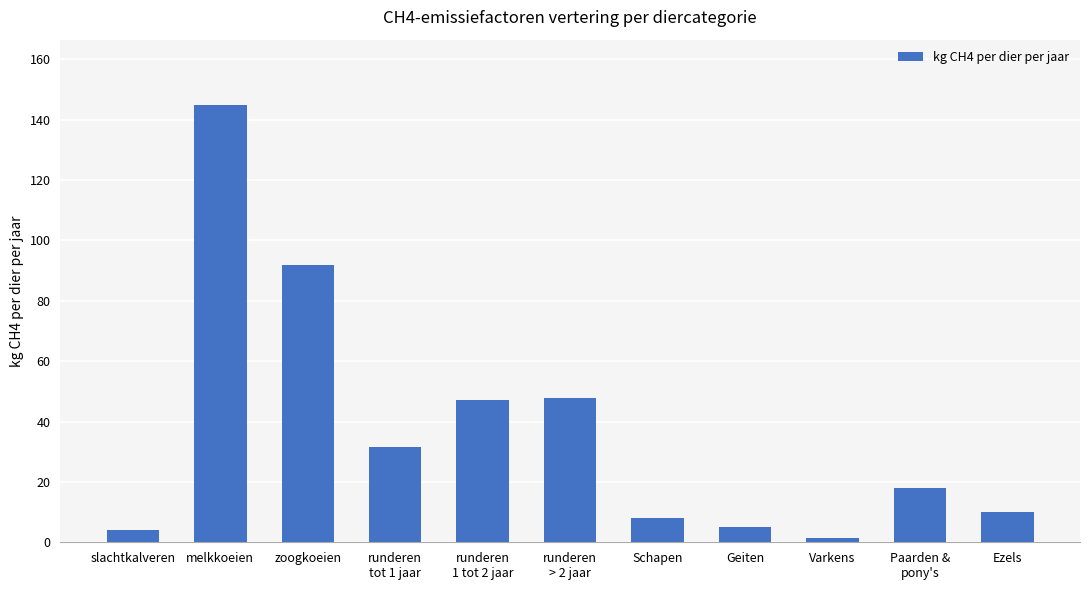

What is the average value?

37.2